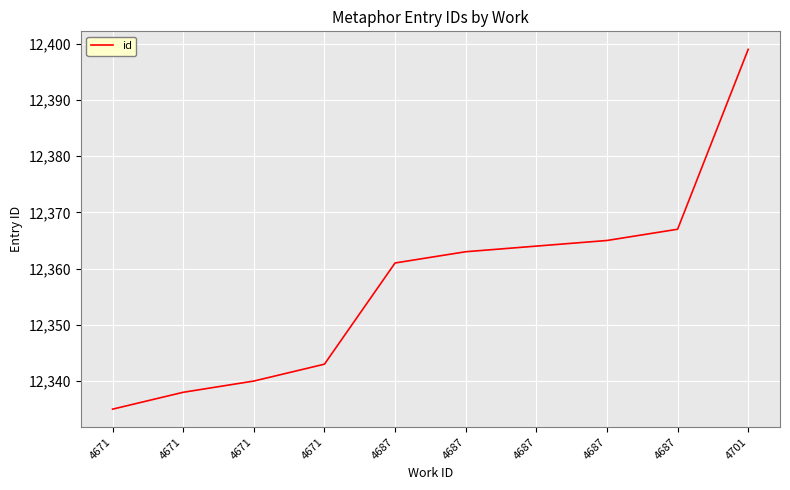

Is this an area chart (filled region under the line)?

No